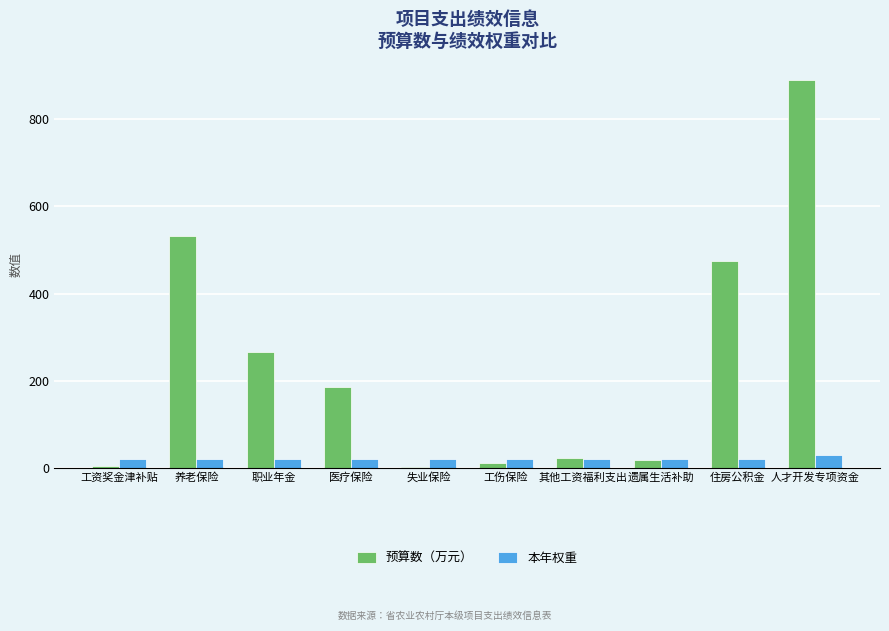

Which label corresponds to the largest value in the chart?

人才开发专项资金